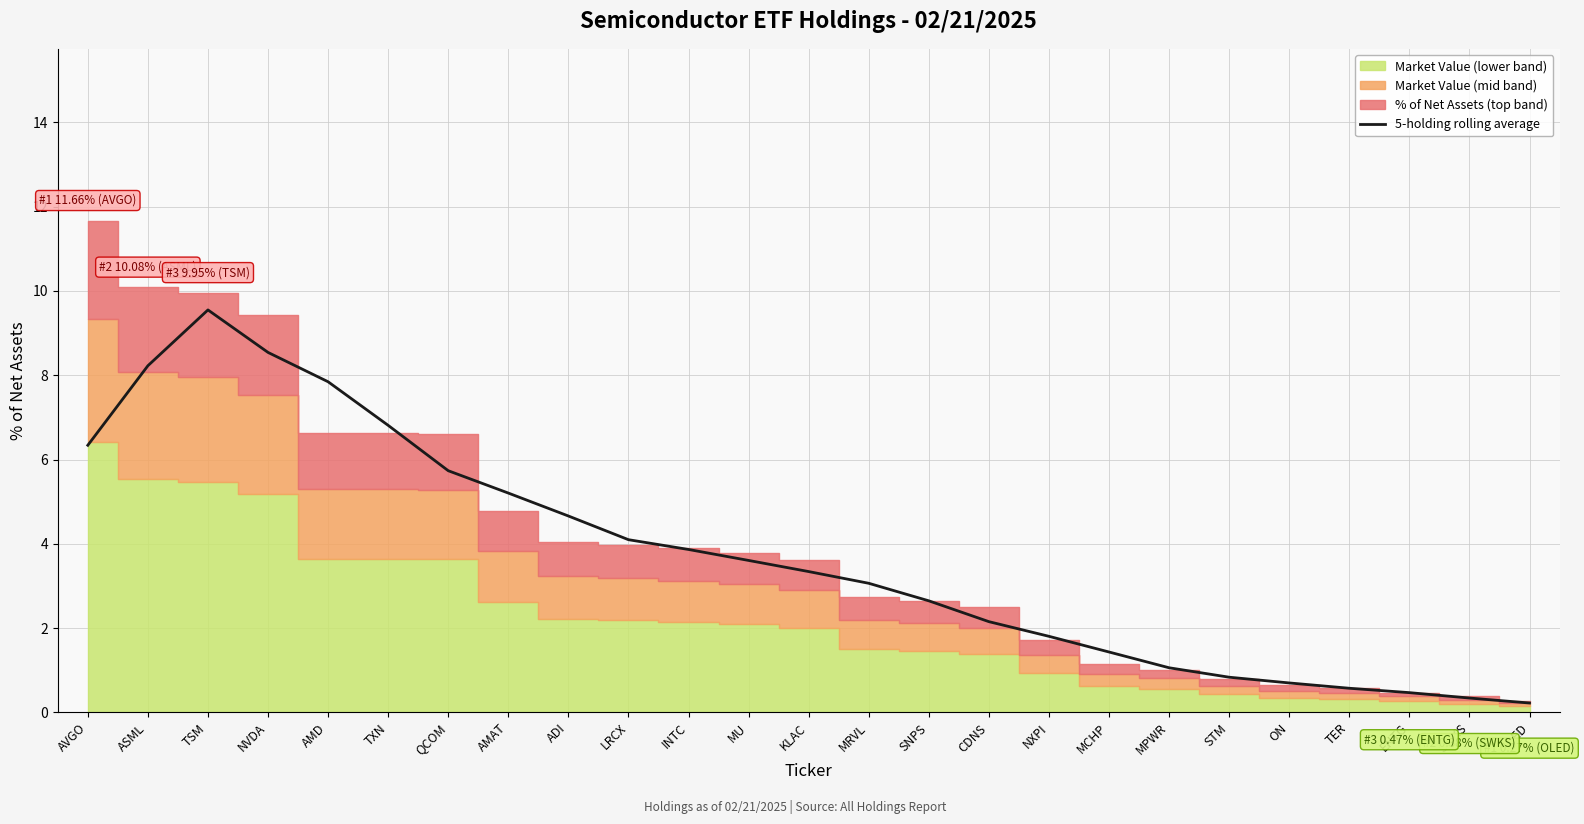

Which has a higher value, QCOM or INTC?

QCOM